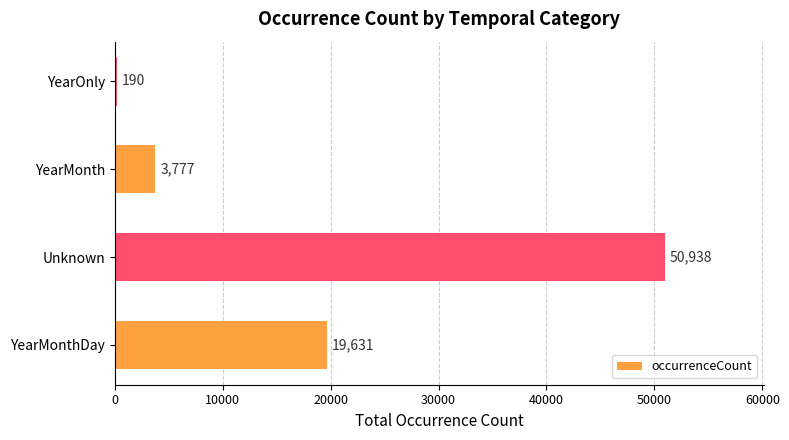

Reading top to bottom, extract all data points from this chart.

YearOnly=190	YearMonth=3777	Unknown=50938	YearMonthDay=19631